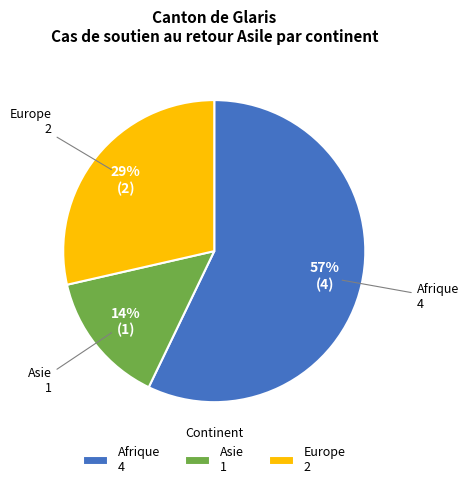

Approximately how many times larger is the value at Afrique 4 compared to Europe 2?

2.0